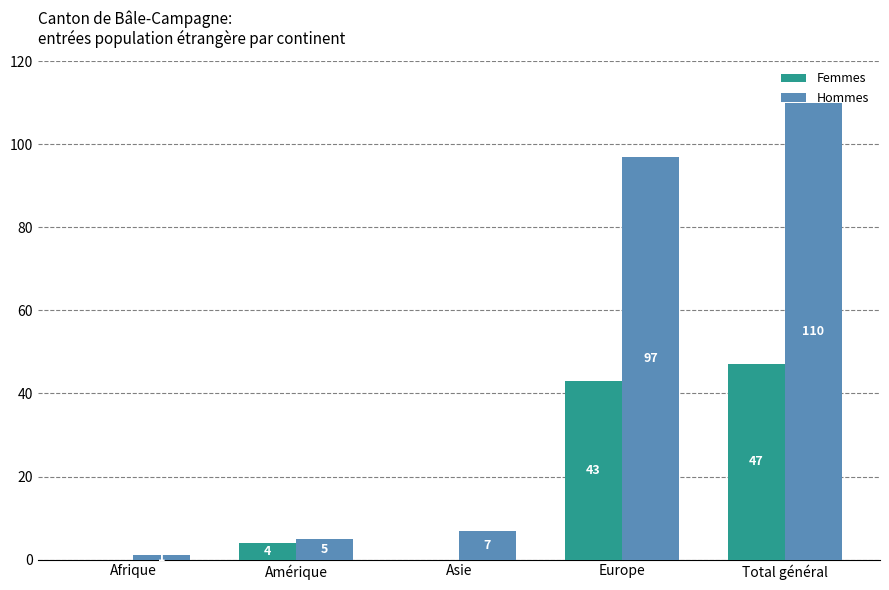

Between Asie and Europe, which series saw the biggest shift?

Hommes